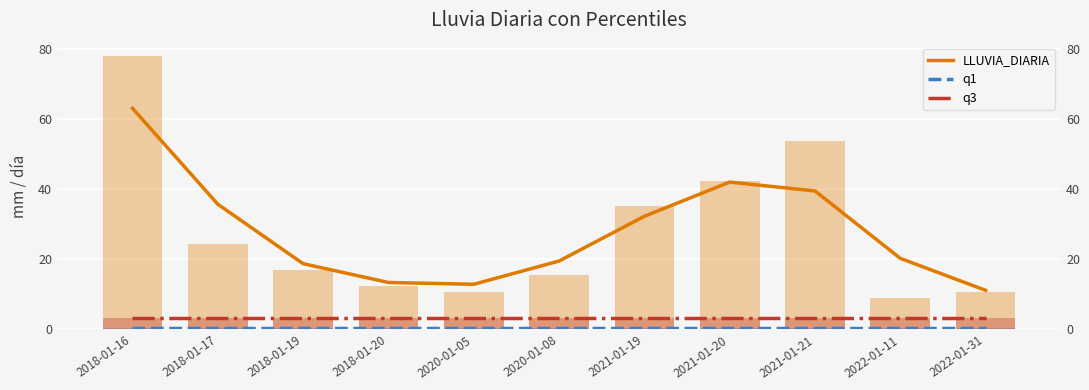

Does the chart contain any negative values?

No